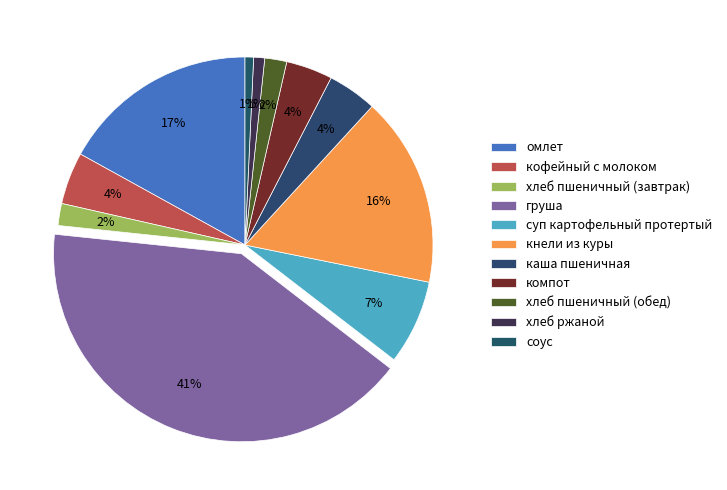

What is the smallest slice in the pie chart?

соус